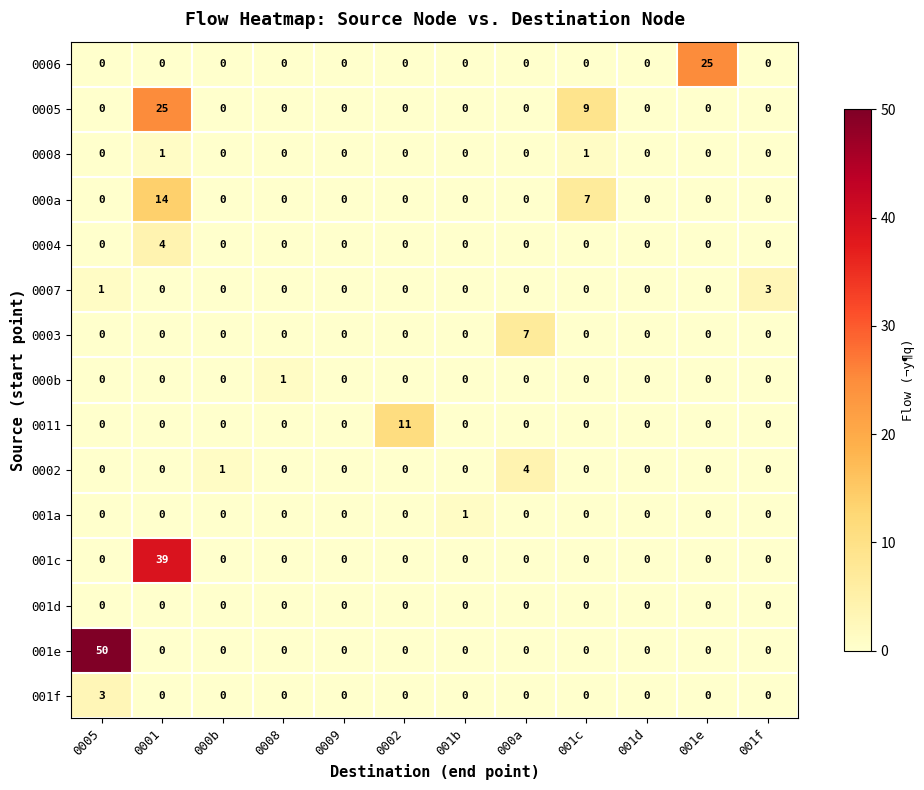

Is it true that 000a equals 6 at 000b?

False